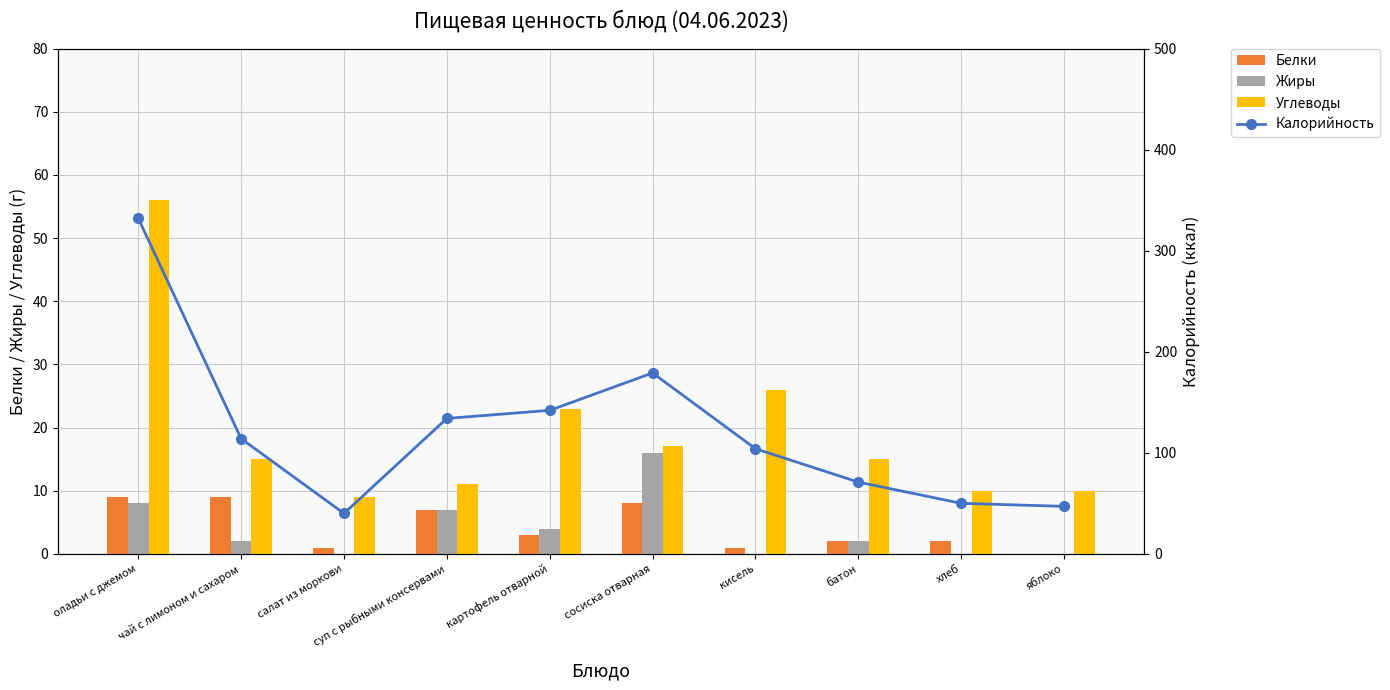

What position from the right is хлеб?

2